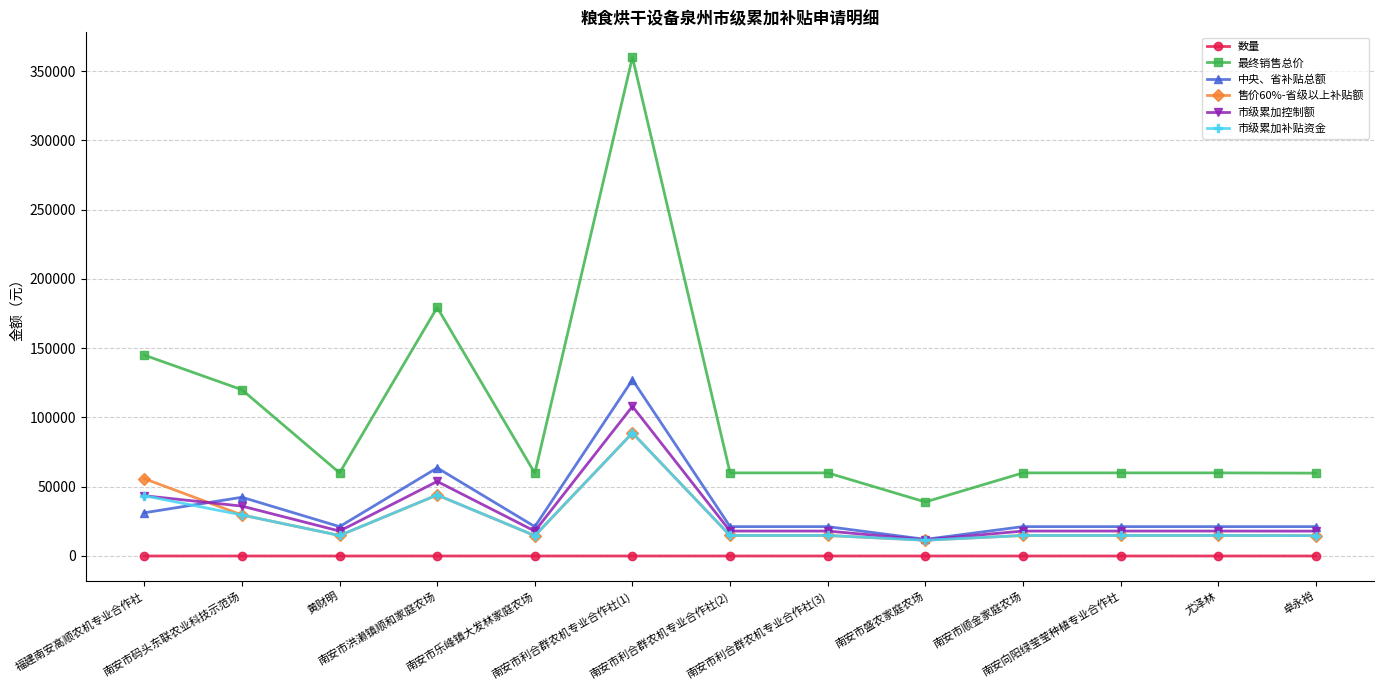

True or false: 市级累加控制额 has more than 1 interior local peaks.

True